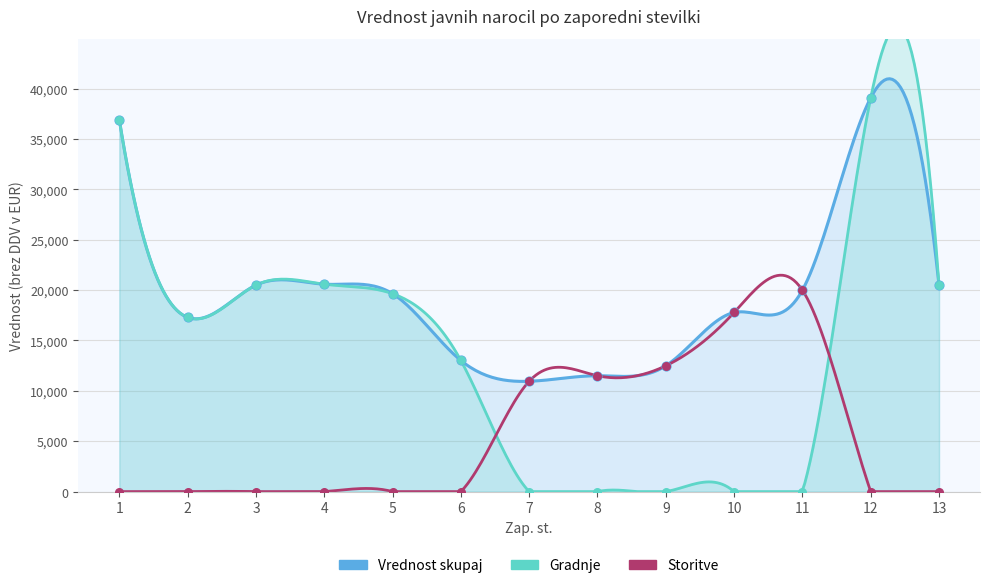

Which series contains the highest Y value?

Gradnje